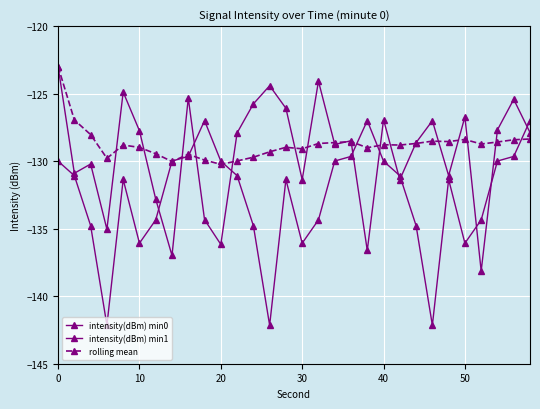

How many lines are shown in the chart?

3